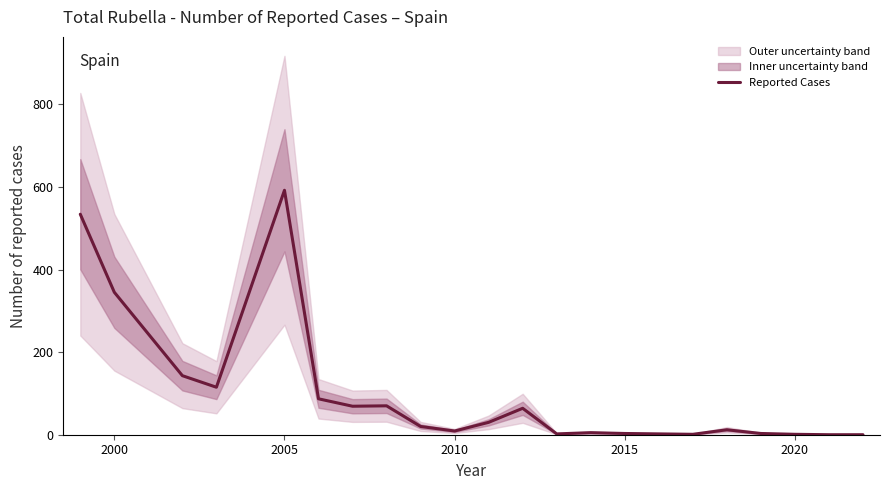

Count the number of values greater than 20.

10